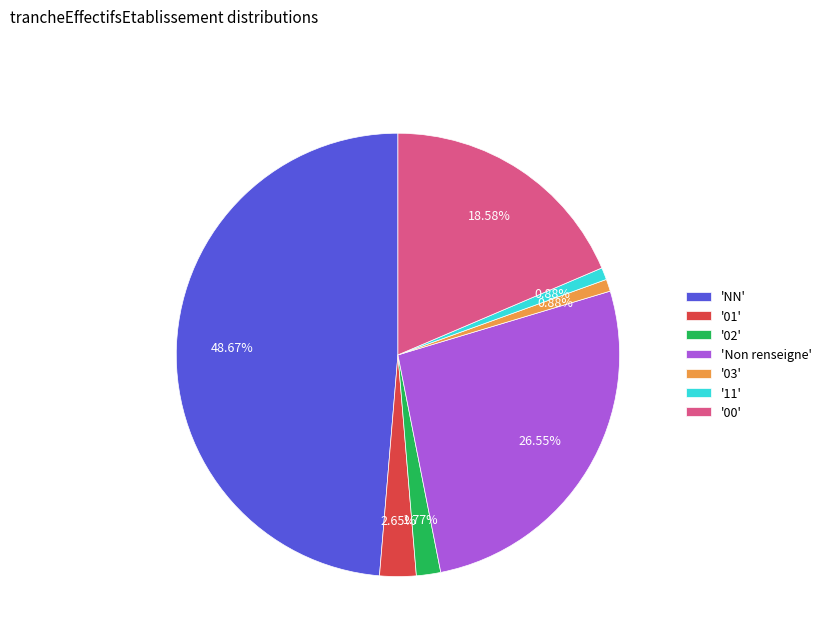

Which slice is the largest?

'NN'